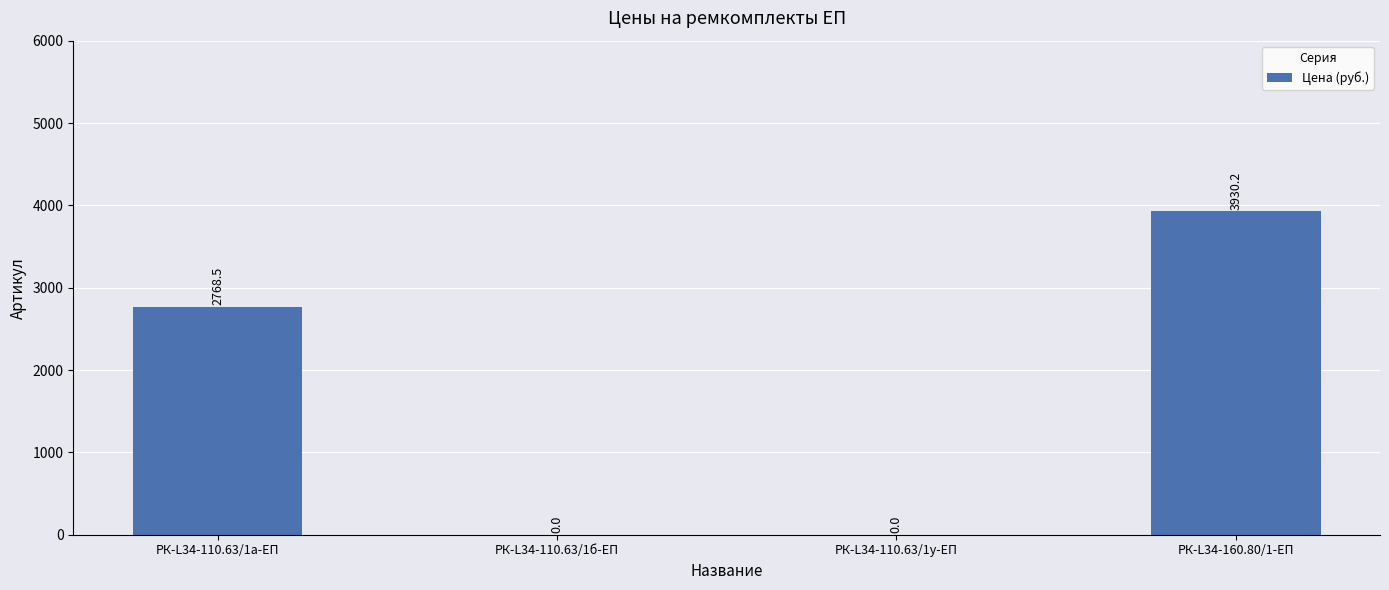

Where does the data first go above 2768?

РК-L34-110.63/1а-ЕП